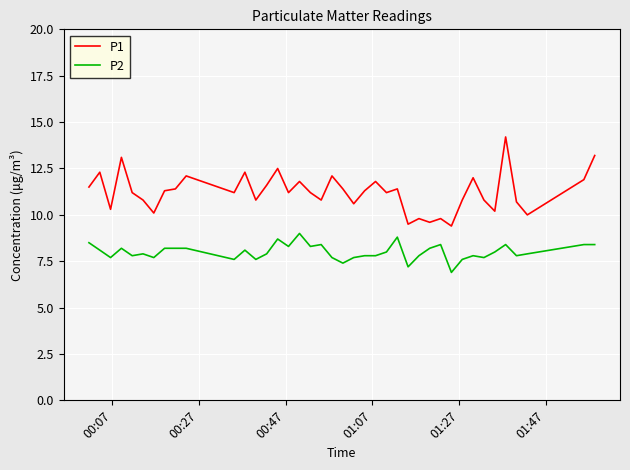

List the series in order of their overall mean, lowest first.

P2, P1